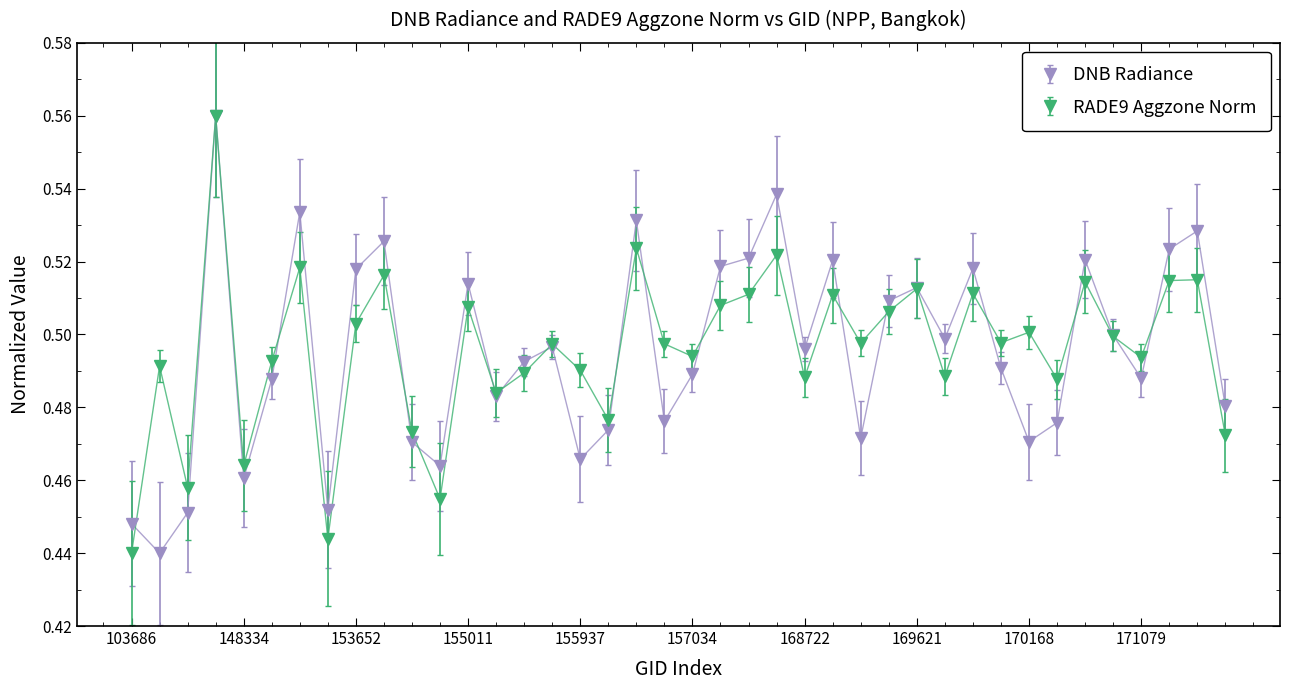

True or false: DNB Radiance has more than 1 interior local peaks.

True